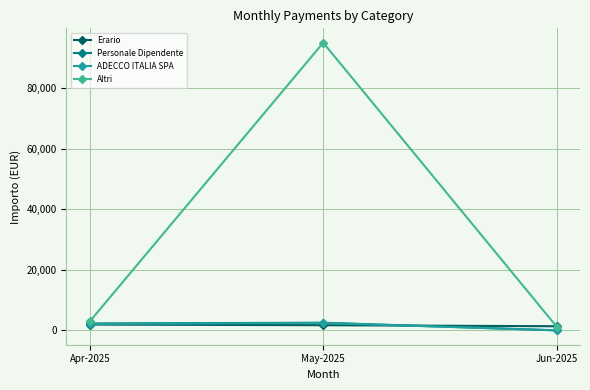

What is the greatest value displayed?

94929.8